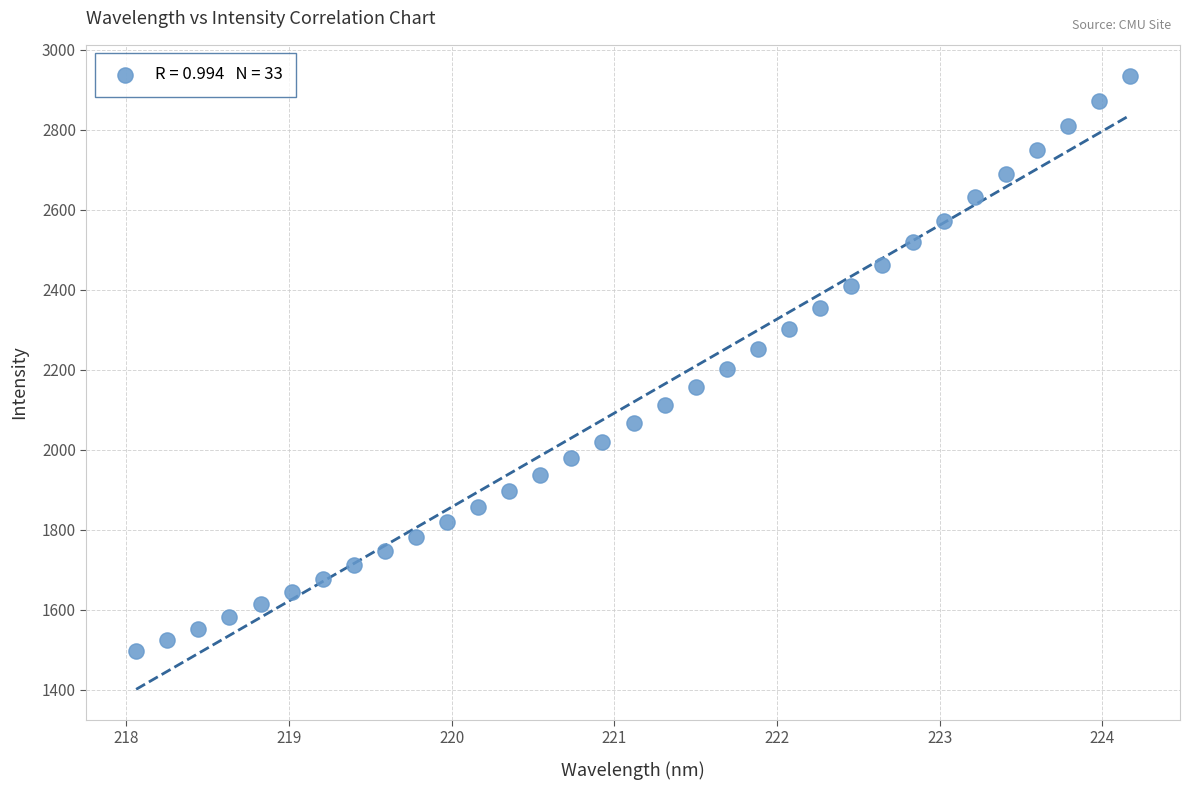

What is the range of X values (max minus min)?

6.1